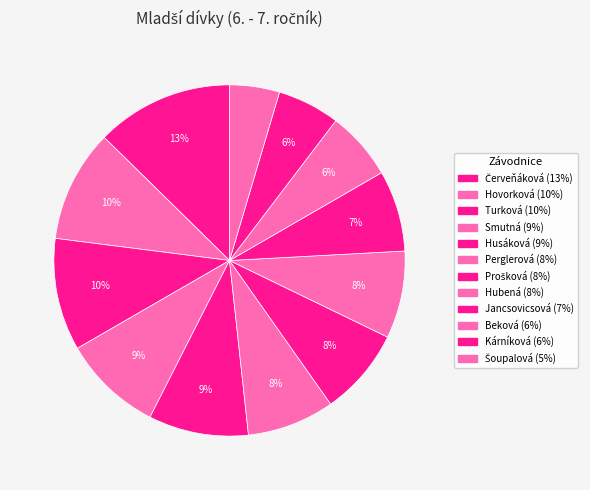

Does any single category account for the majority?

No